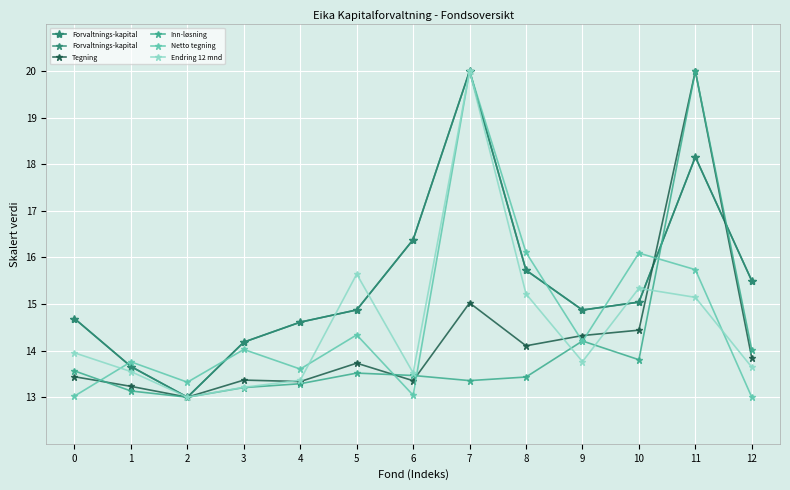

Rank the categories by Forvaltnings-kapital value from lowest to highest.

2, 1, 3, 4, 0, 9, 5, 10, 12, 8, 6, 11, 7